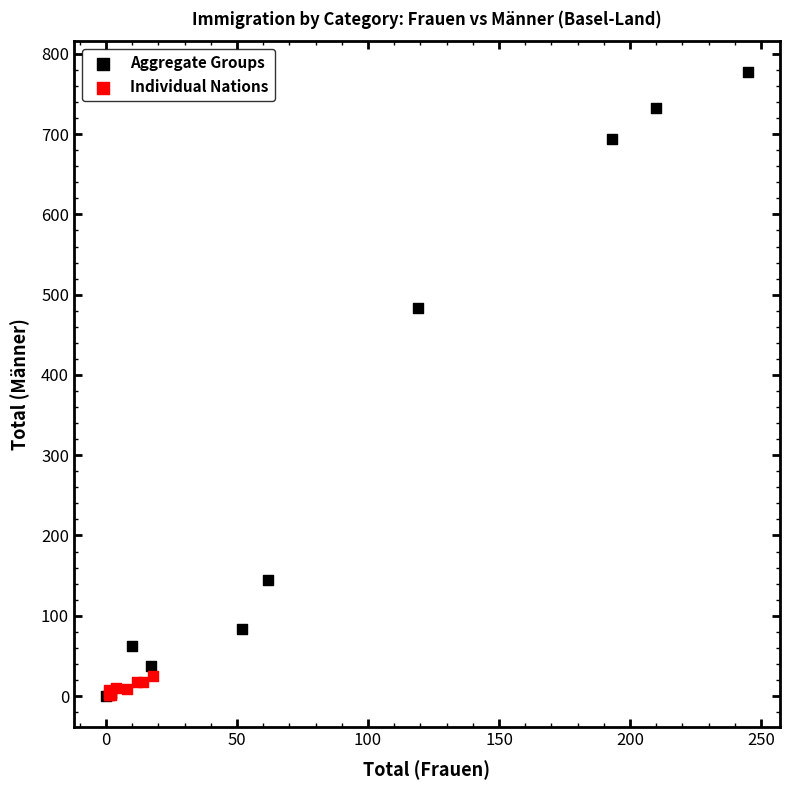

Which series has the largest Y range (max minus min)?

Aggregate Groups